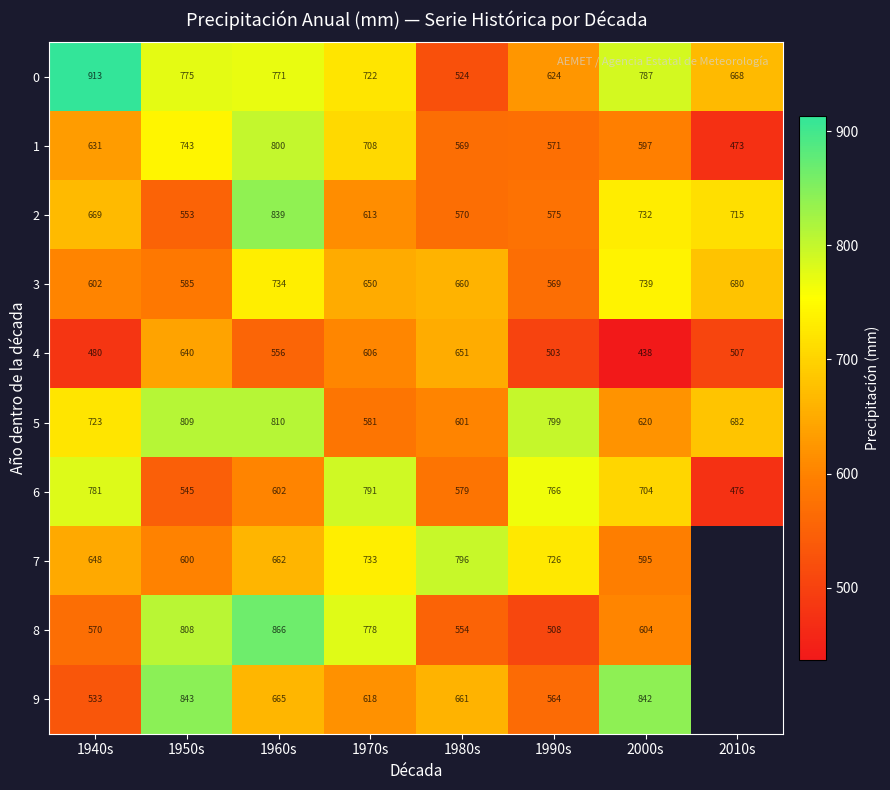

Is the value of 0 at 2000s greater than the value of 9 at 1980s?

Yes